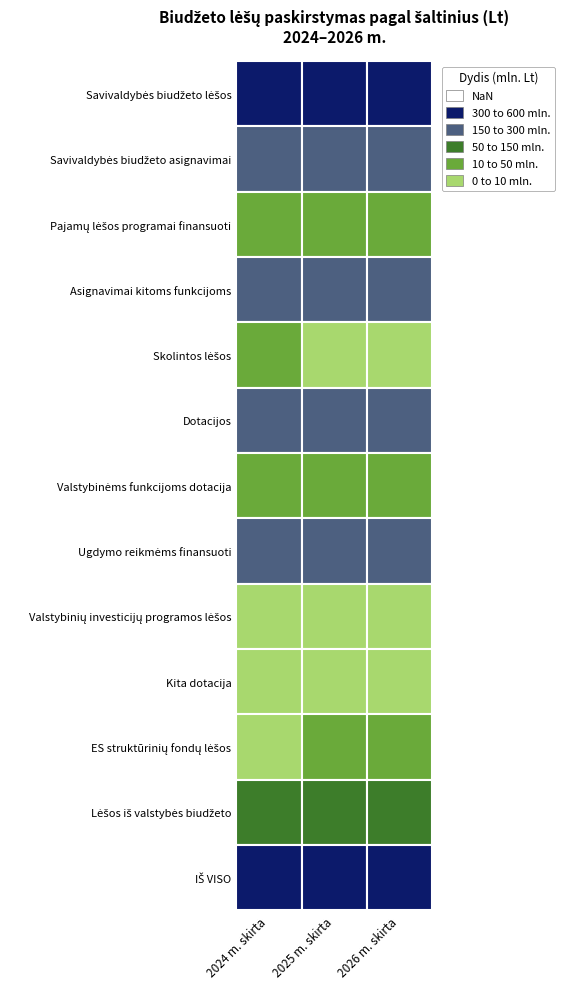

Where is Savivaldybės biudžeto asignavimai nearest to the value 234613755?

1